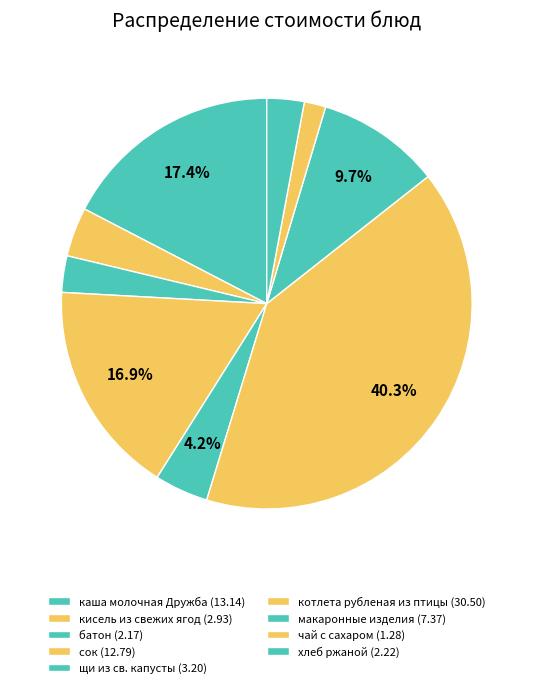

How many slices are in this pie chart?

9